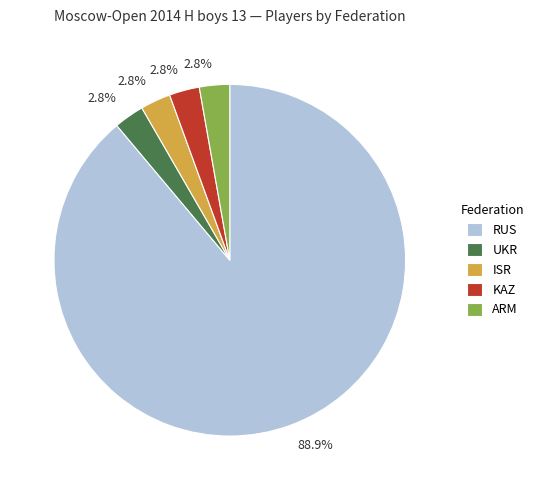

True or false: UKR accounts for 3% of the total.

True